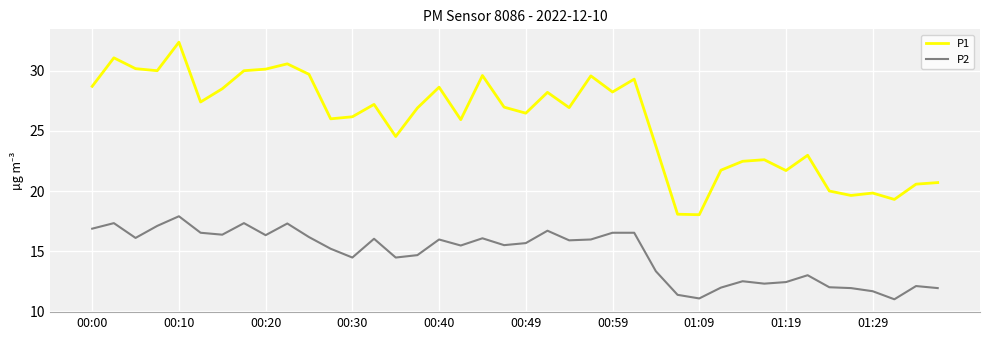

Which series has the largest total across all categories?

P1